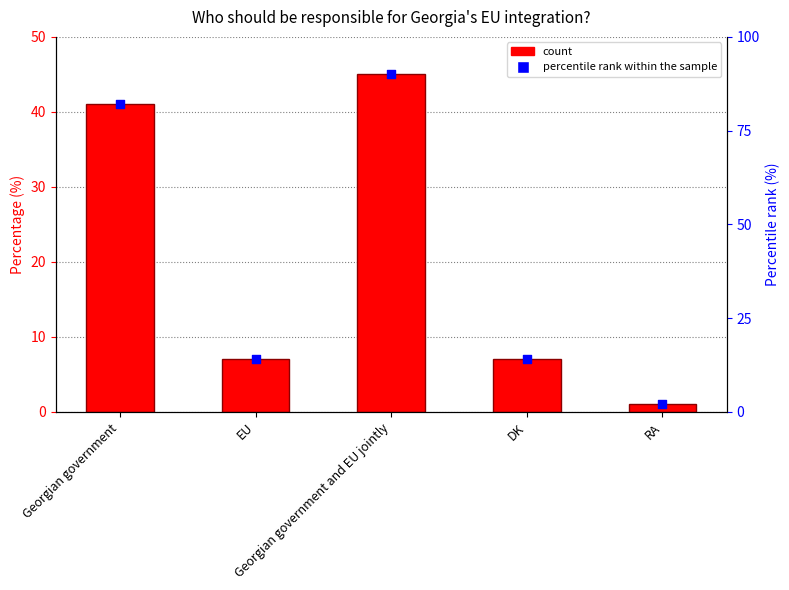

Which series contains the lowest Y value?

Percentage